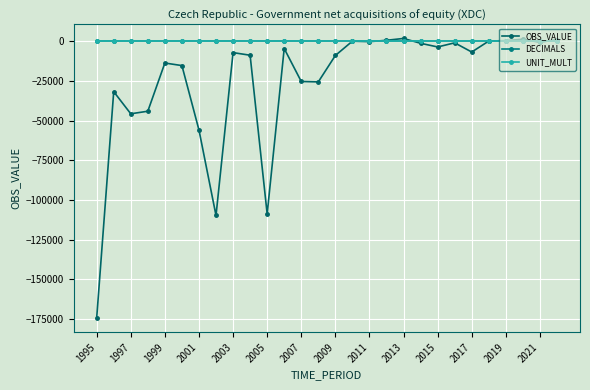

Count the number of categories in the chart.

28